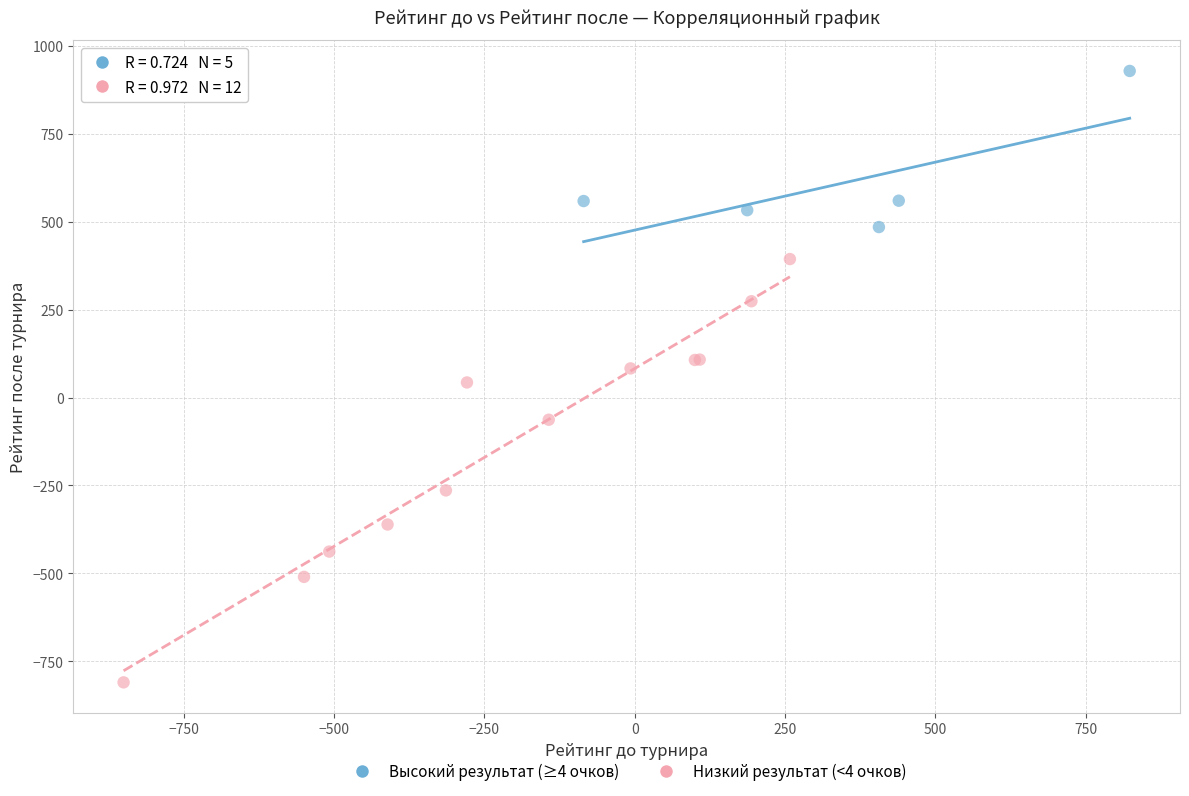

Which series contains the highest Y value?

Высокий результат (≥4 очков)